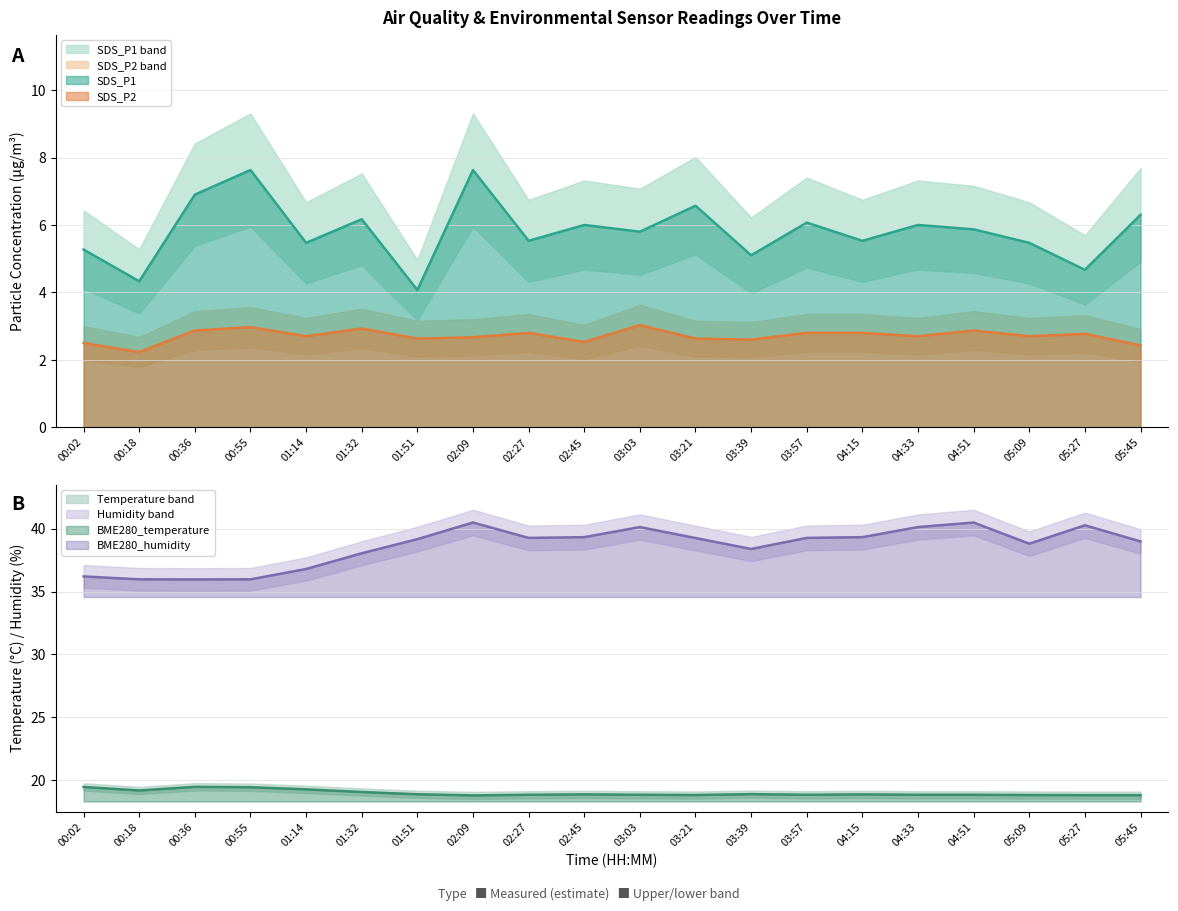

Where is the first local minimum for SDS_P2?

00:18